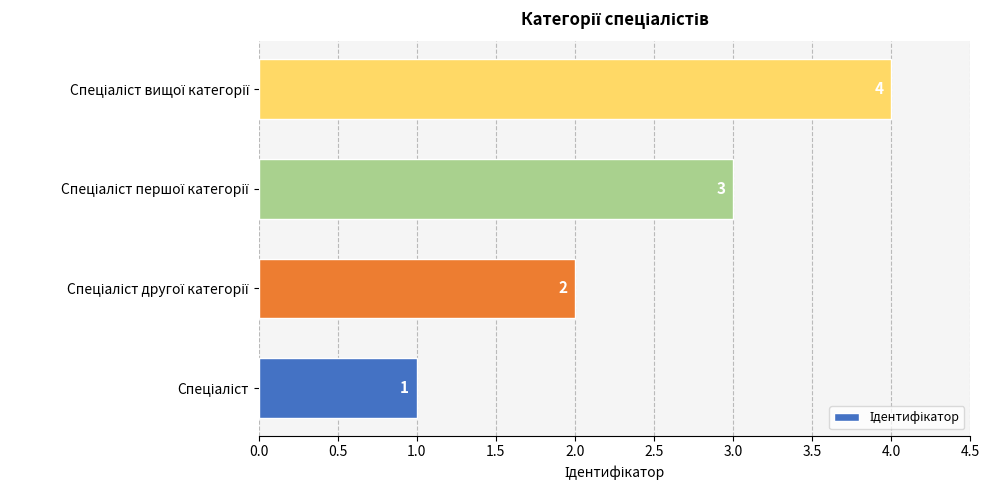

What is the greatest value displayed?

4